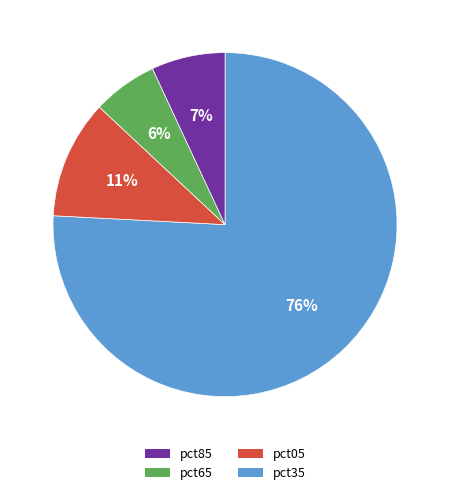

To the nearest percent, what is the difference between the largest and smallest slice percentages?

70%